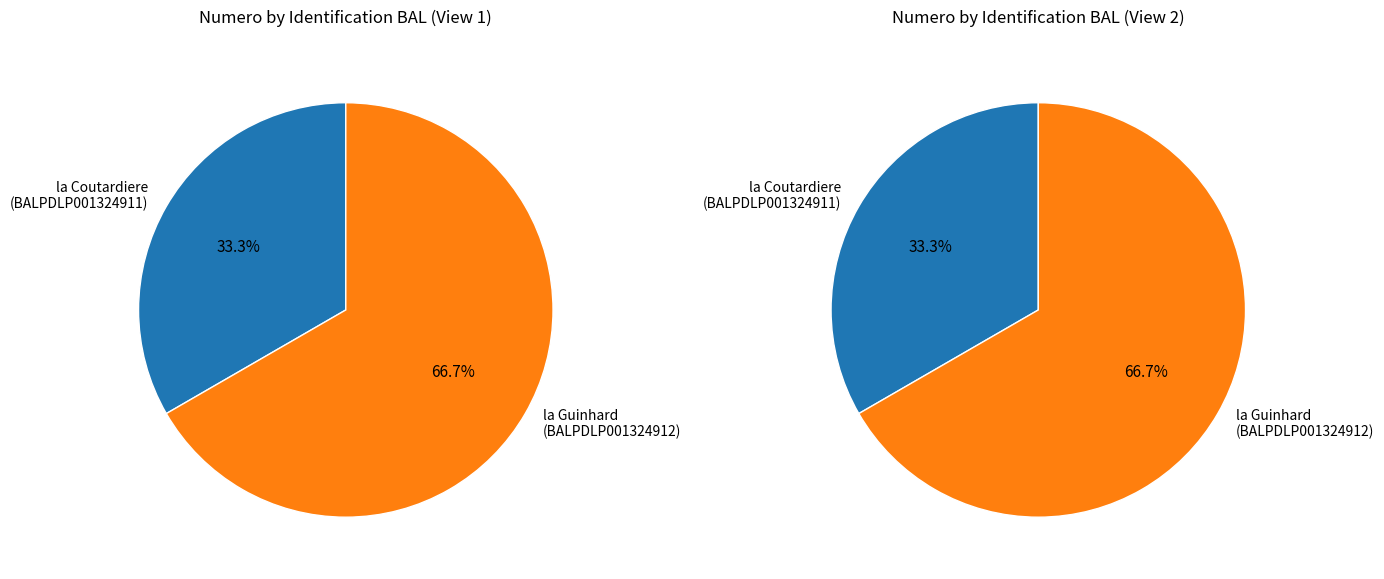

What is the change in value from BALPDLP001324911 to BALPDLP001324912?

+1